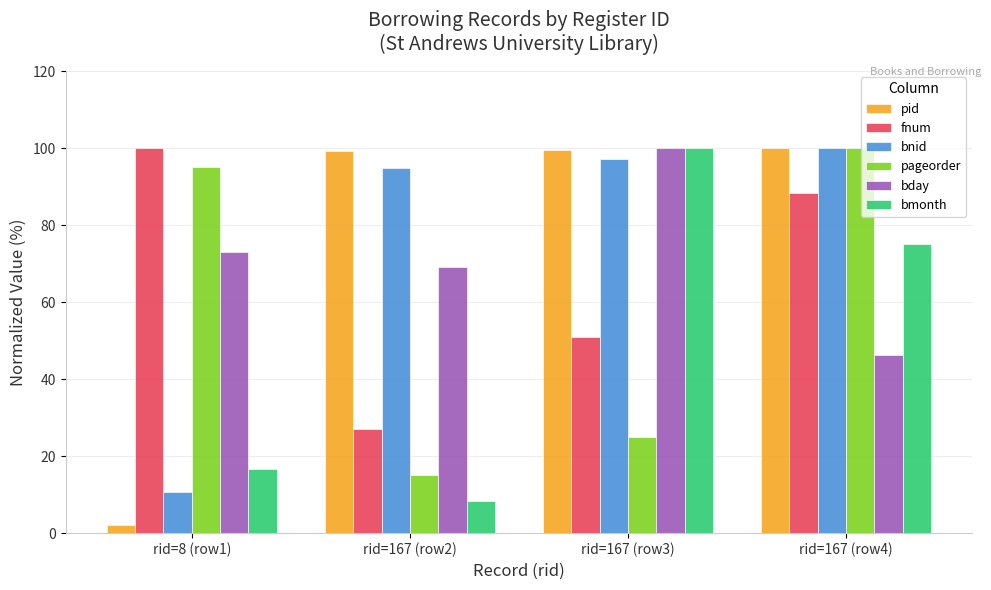

What is the maximum value shown in the chart?

100.0